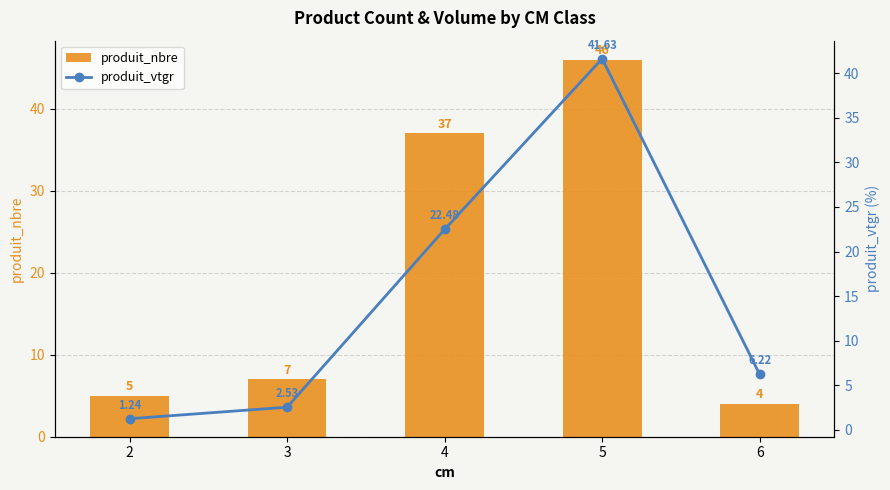

At which label does produit_nbre reach its minimum?

6